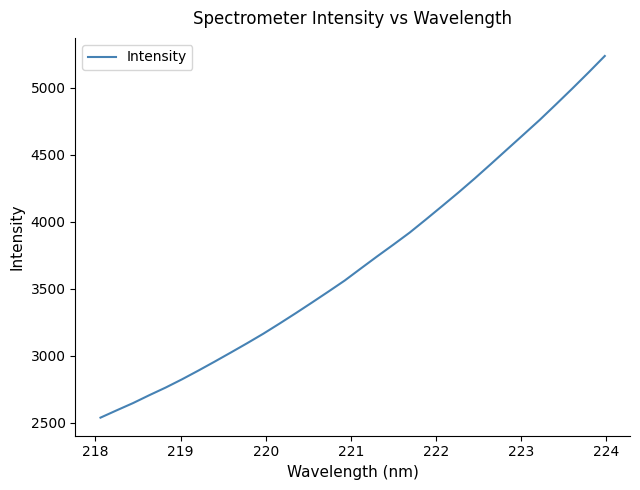

What is the smallest value displayed?

2538.8